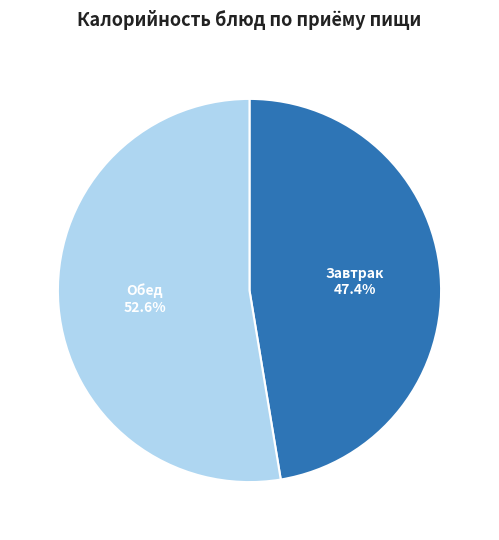

Is Обед the majority of the pie?

Yes